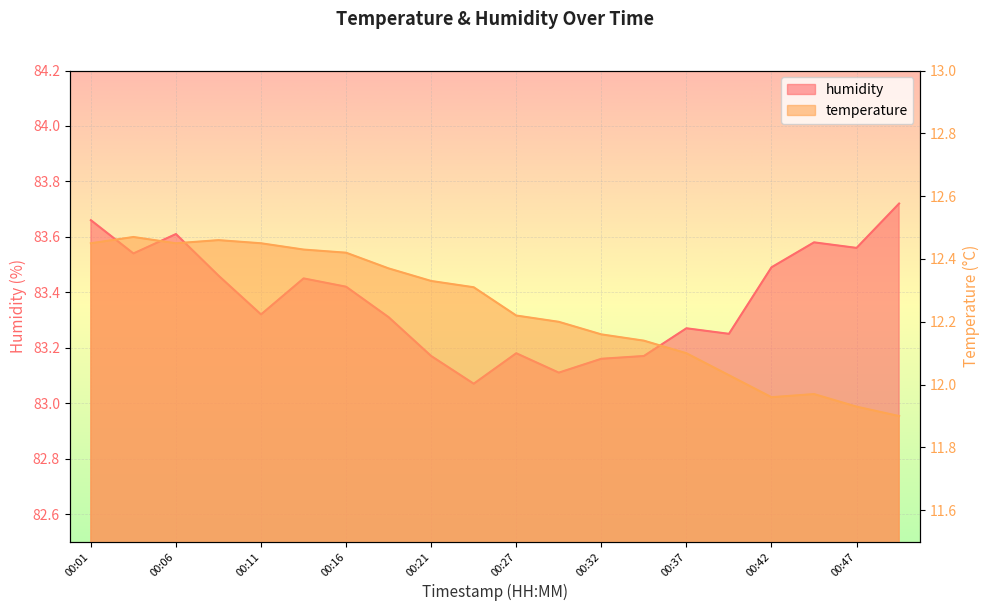

What is the value of the temperature point at the 4th from the left?

12.5